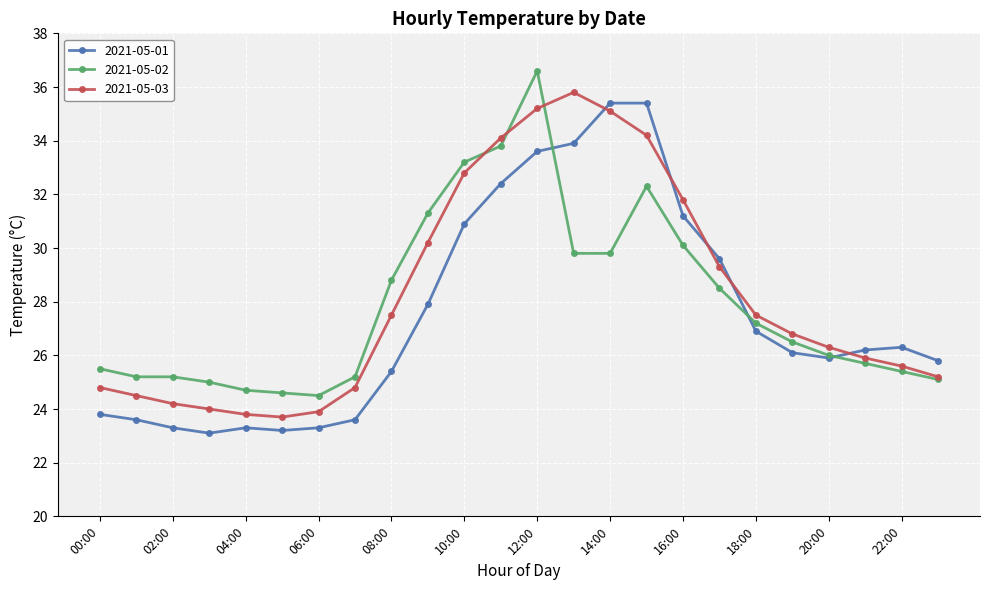

Which series ends up on top after the final intersection of 2021-05-03 and 2021-05-01?

2021-05-01